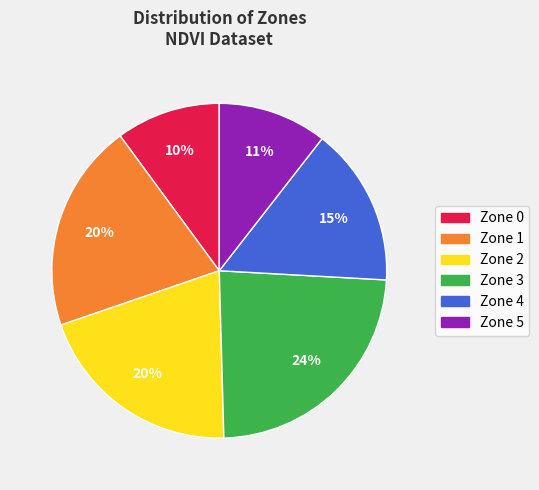

To the nearest percent, what is the difference between the largest and smallest slice percentages?

14%